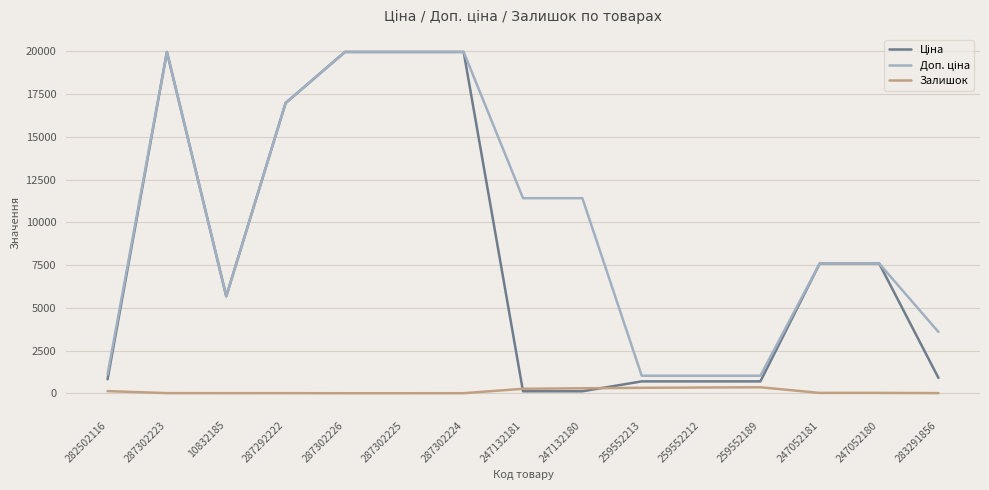

Is it true that Залишок equals 0.0 at 287302225?

True